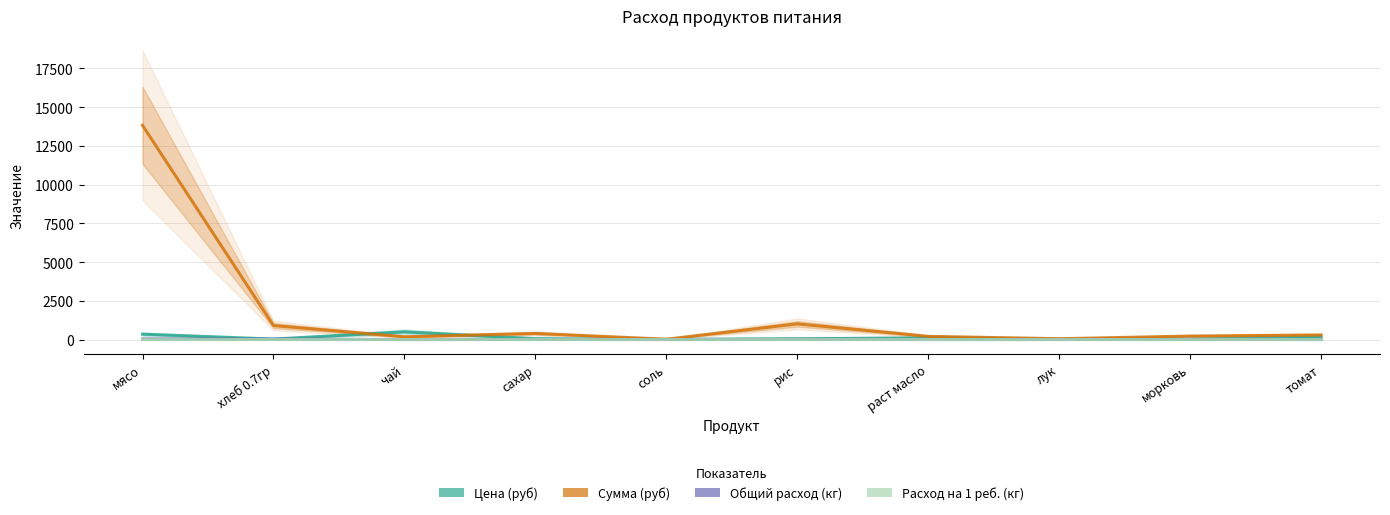

What position from the left is мясо?

1